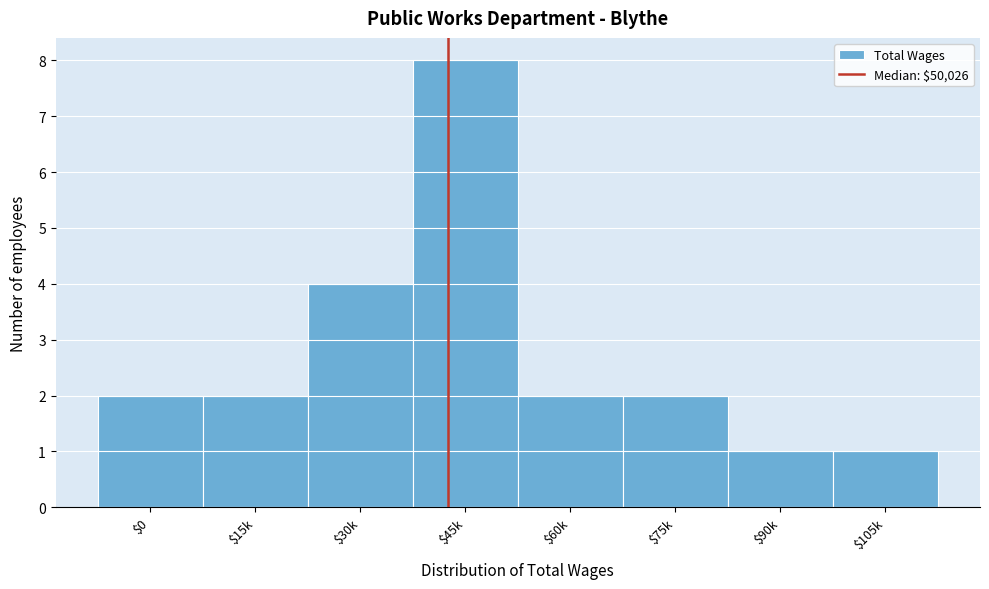

Reading right to left, extract all data points from this chart.

1	1	2	2	8	4	2	2